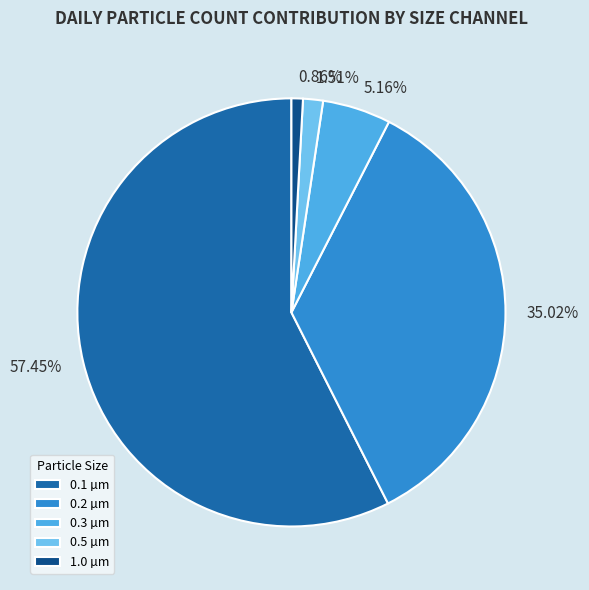

Is the sum of 1.0 µm and 0.5 µm greater than half?

No